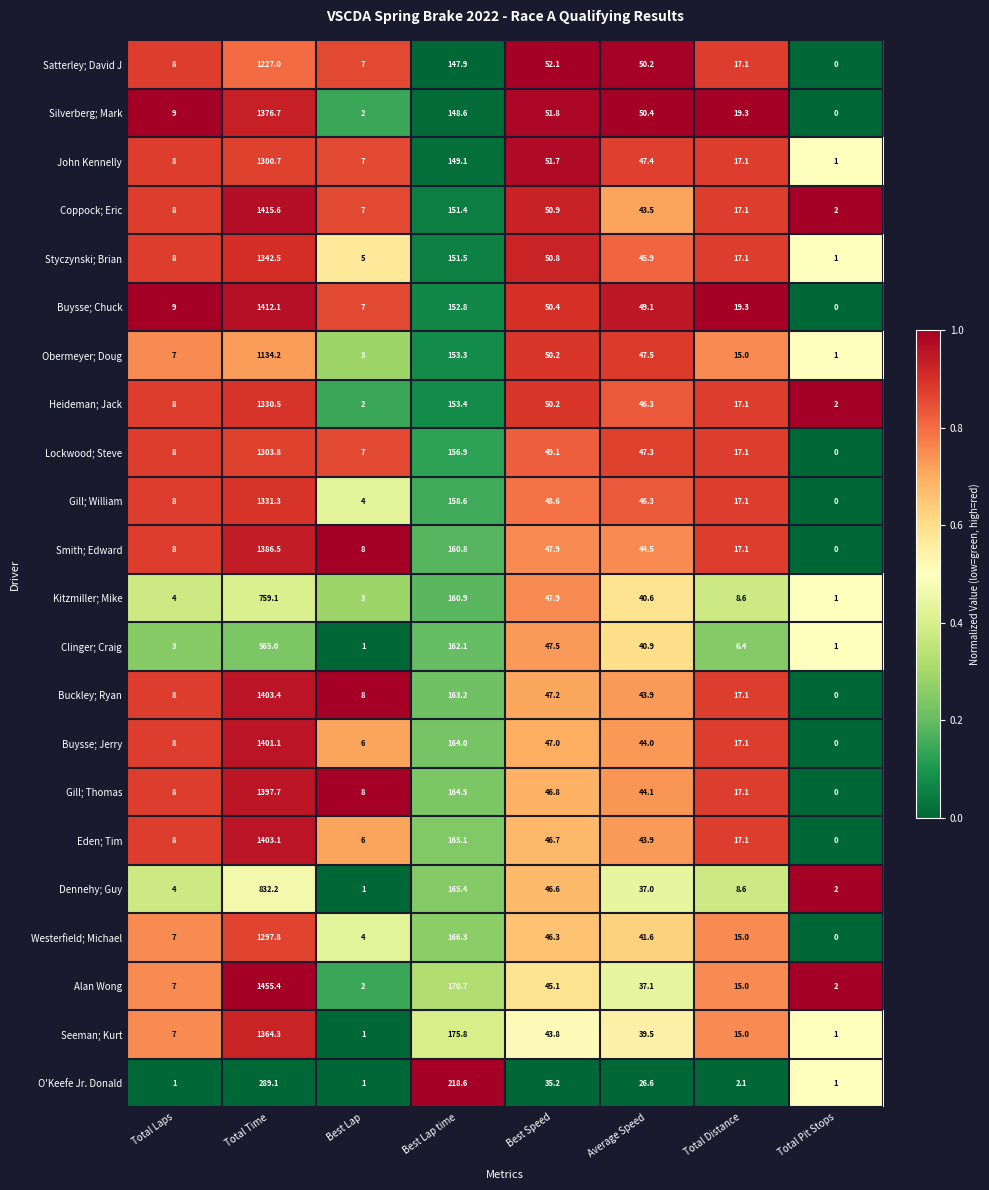

Which category has the lowest value in the Smith; Edward series?

Total Pit Stops